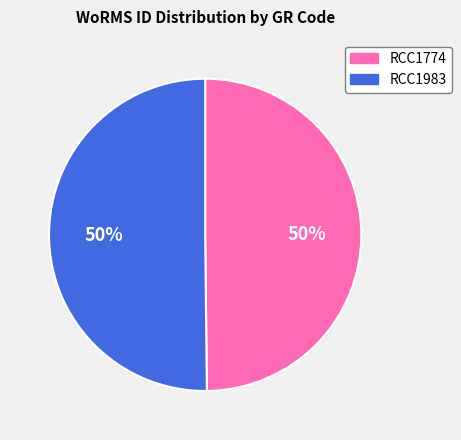

Approximately how many times larger is the value at RCC1774 compared to RCC1983?

1.0